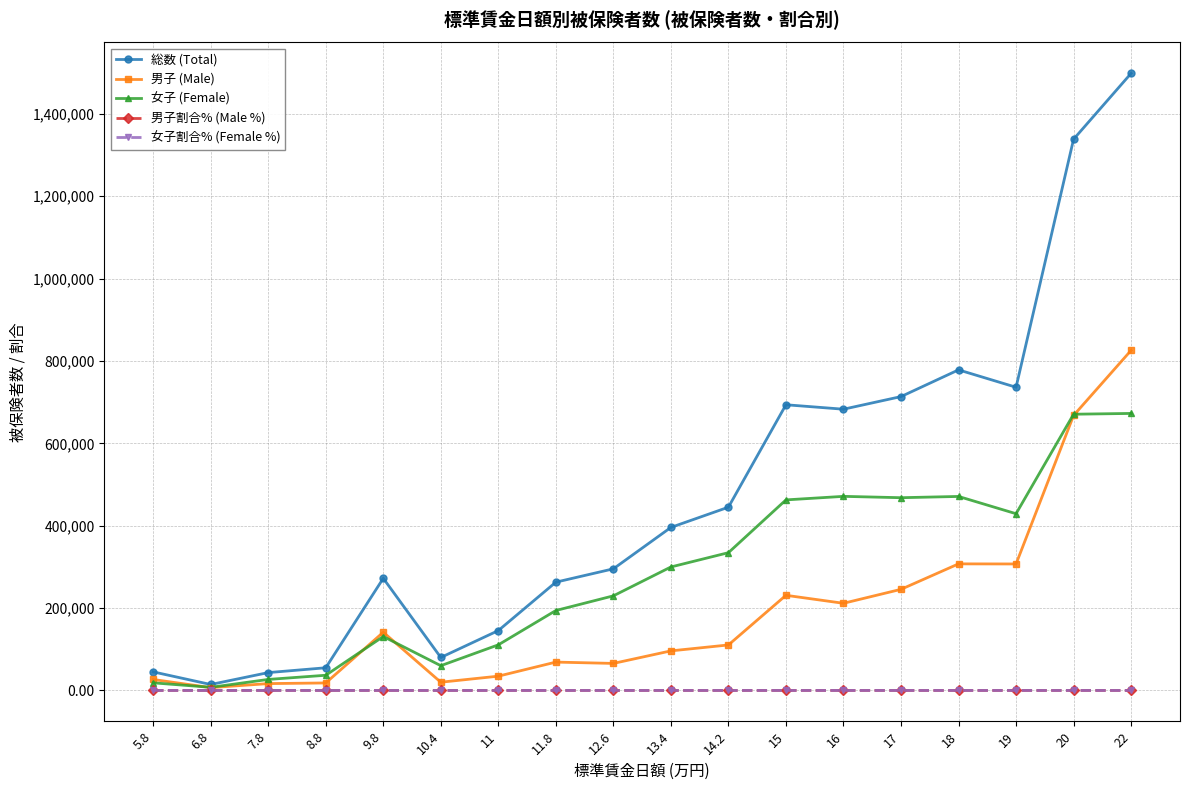

The value of 総数 (Total) at 12.6 is 295320.0. True or false?

True